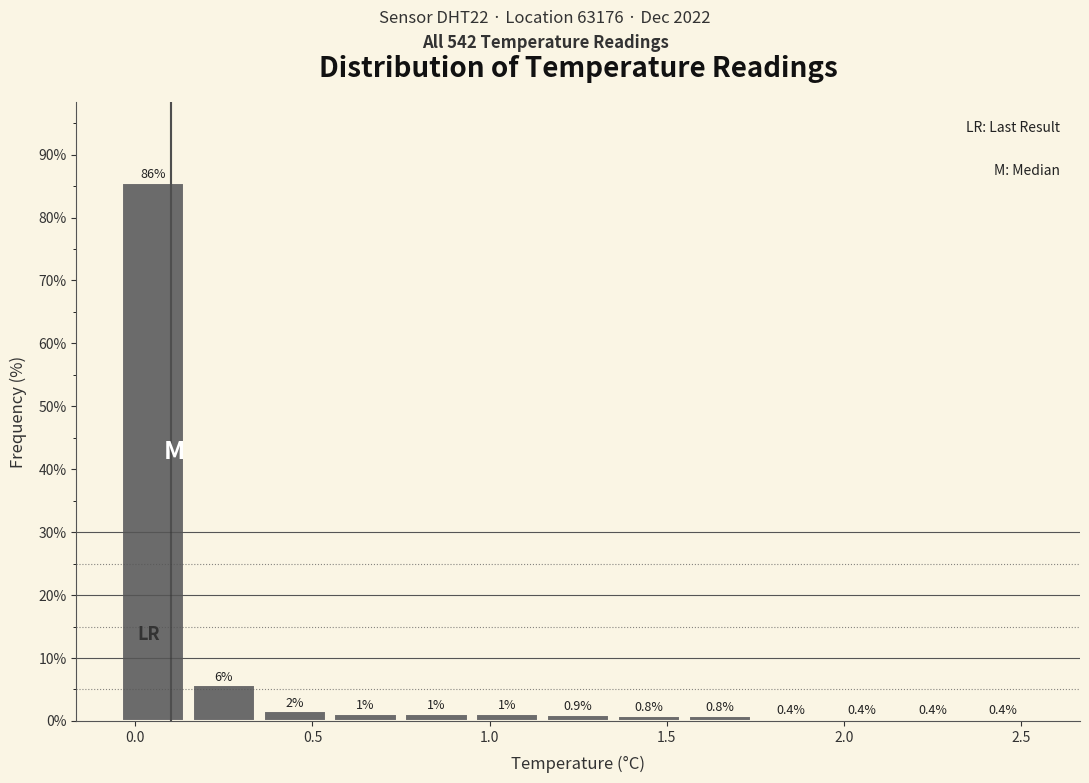

Over which range of the x-axis is the bar tallest?

-0.05 to 0.15